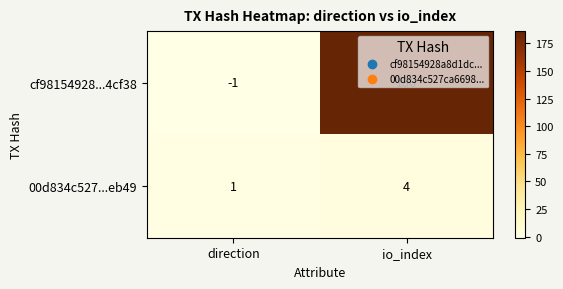

What is the difference between the highest and lowest values at direction?

2